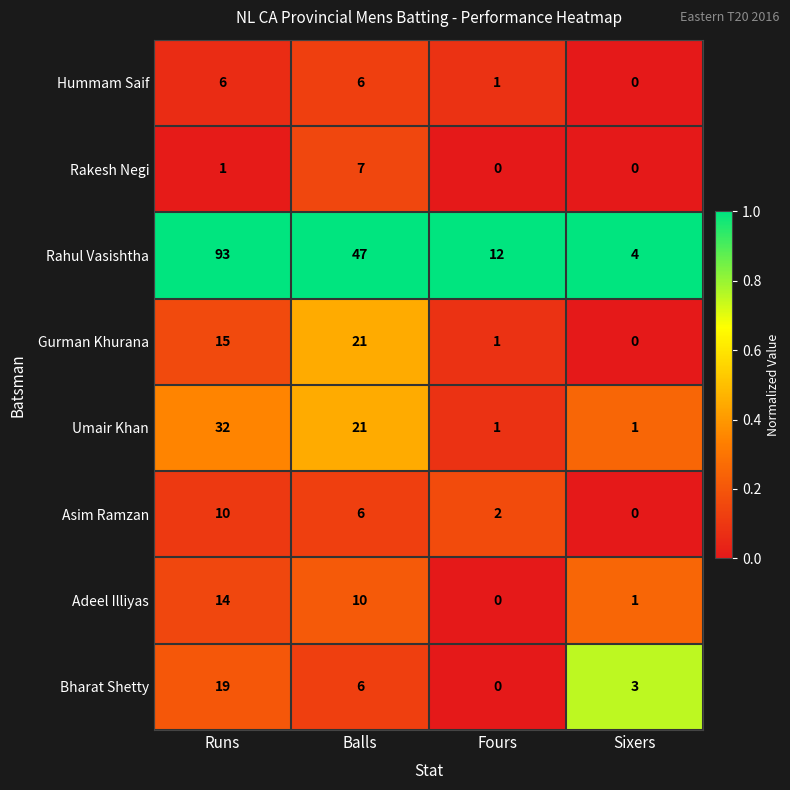

Count the Asim Ramzan values in the range 2 to 10.

3